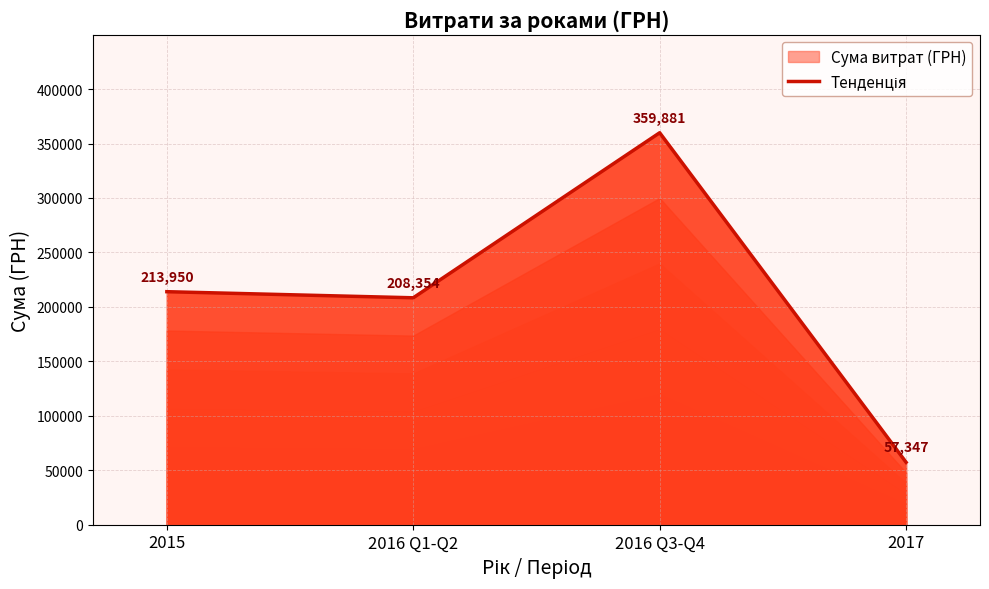

Does the chart display data point markers on the line(s)?

No